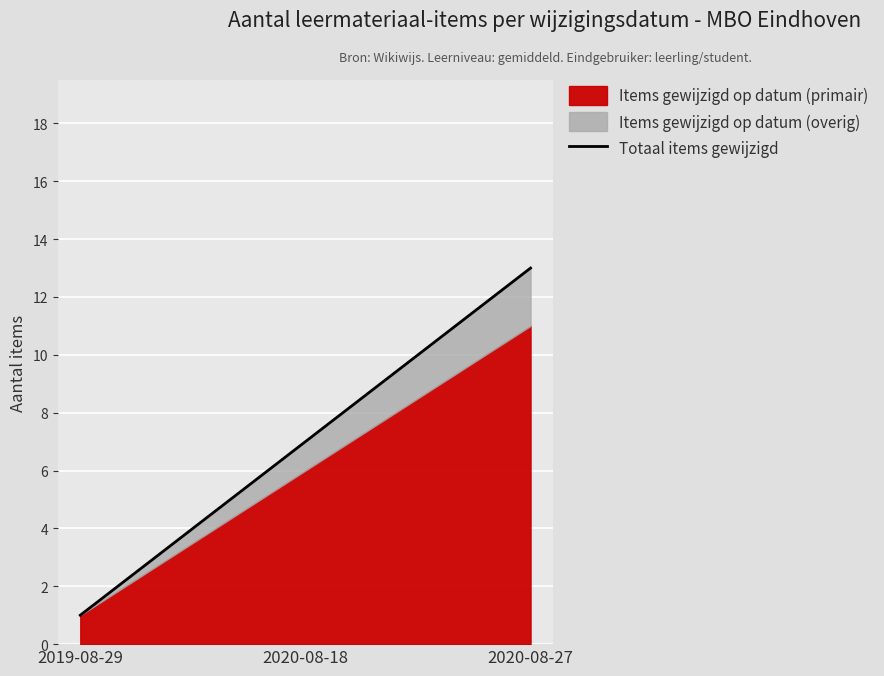

Rank the categories by value from lowest to highest.

2019-08-29, 2020-08-18, 2020-08-27